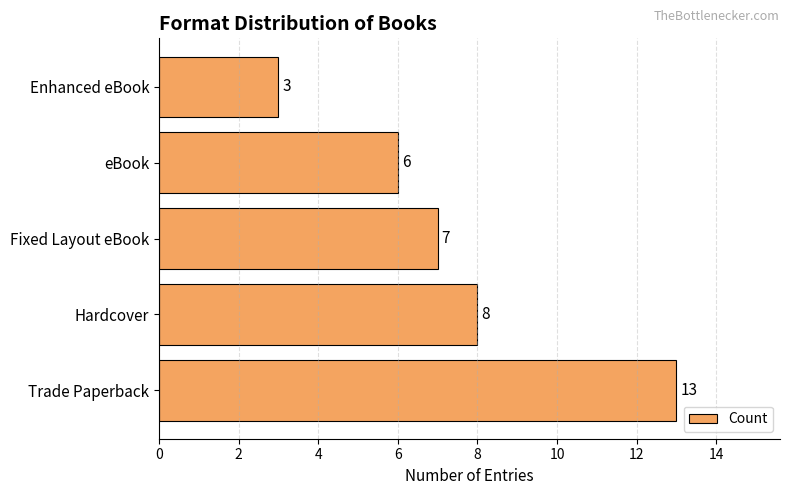

Where is the data nearest to the value 8?

Hardcover